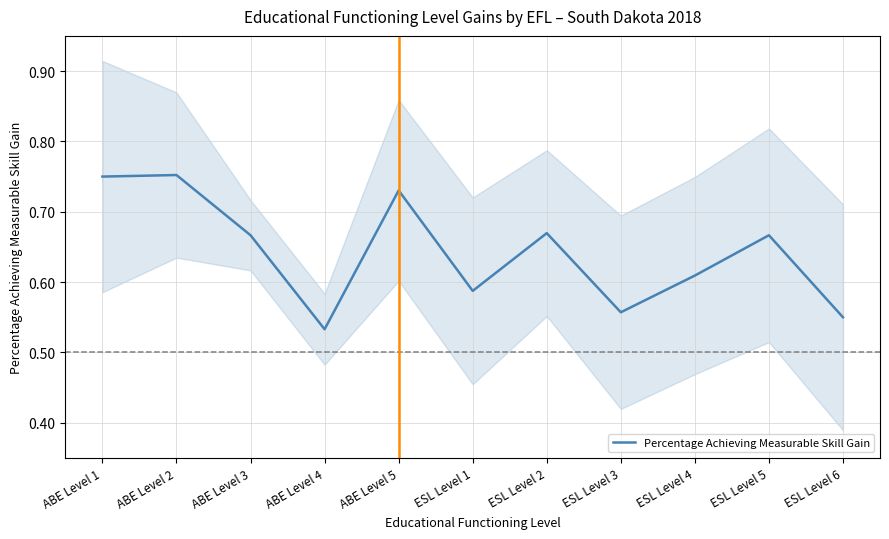

Does the chart have visible grid lines?

Yes